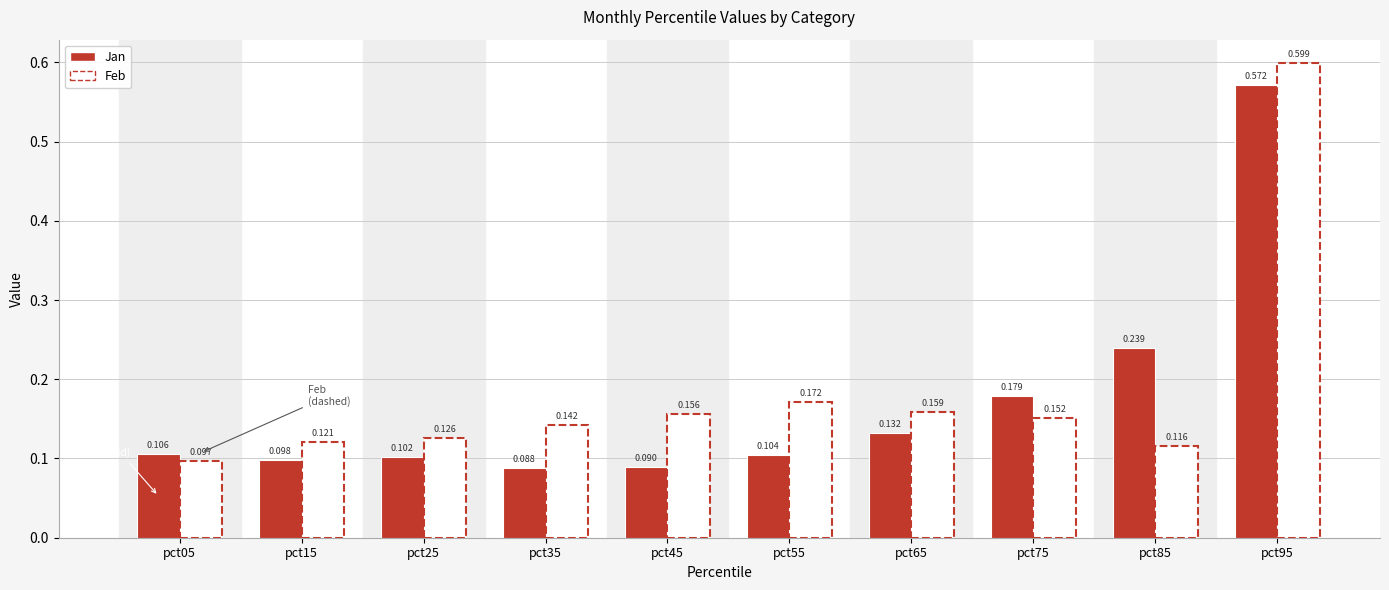

What are all the series names shown in the legend?

Jan, Feb